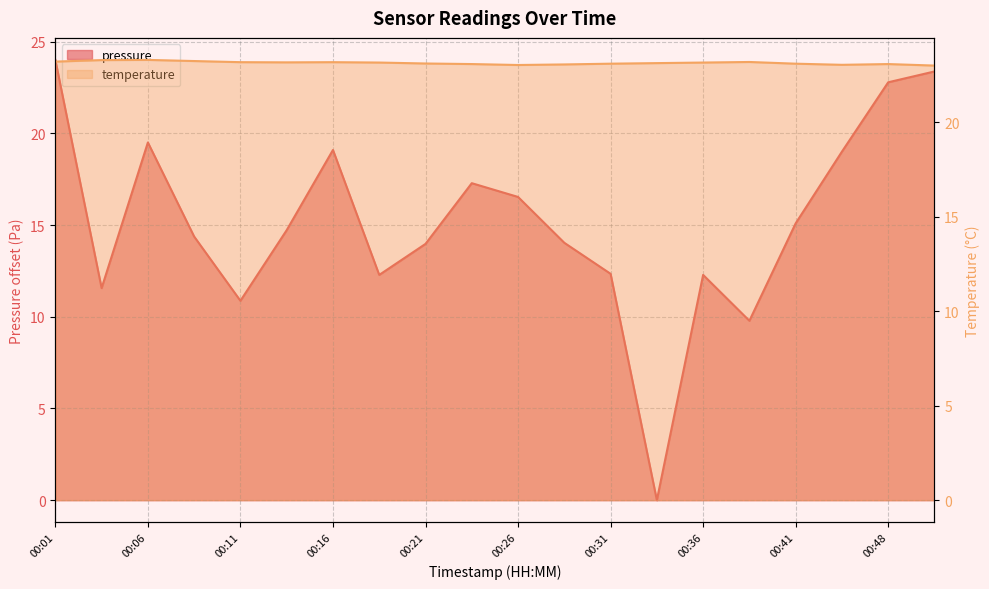

What are all the series names shown in the legend?

pressure, temperature